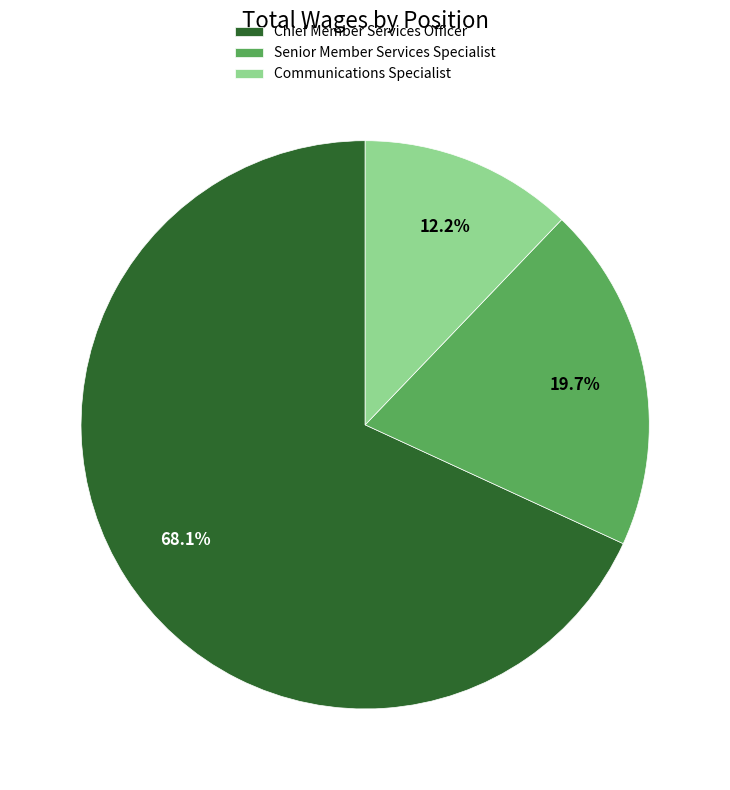

Does any single category account for the majority?

Yes